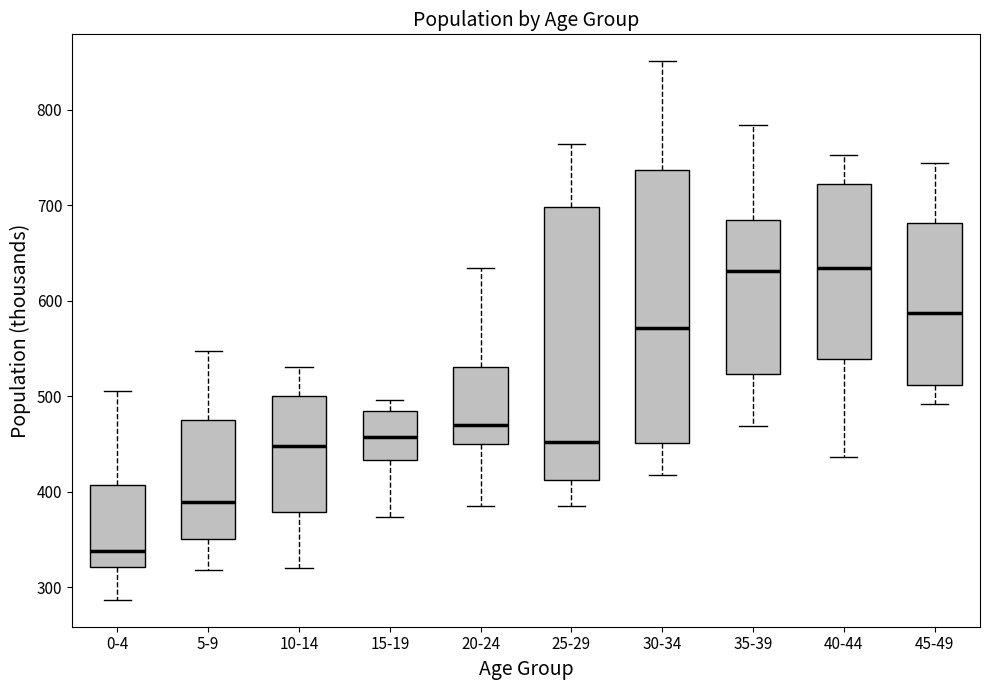

Which box has the lowest median line?

0-4